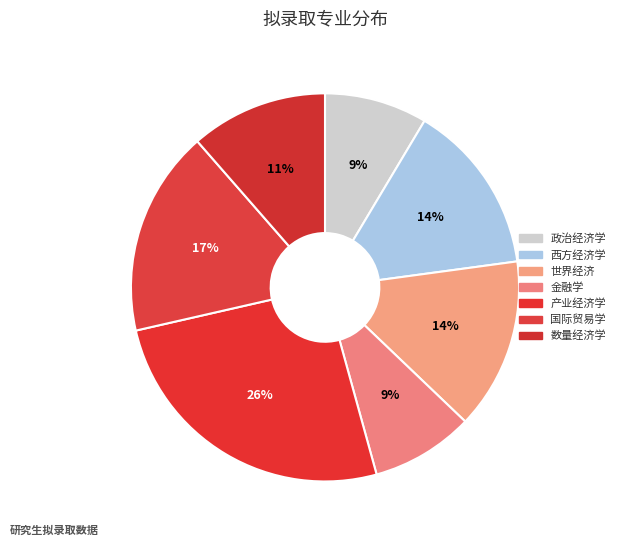

Is 金融学 the majority of the pie?

No